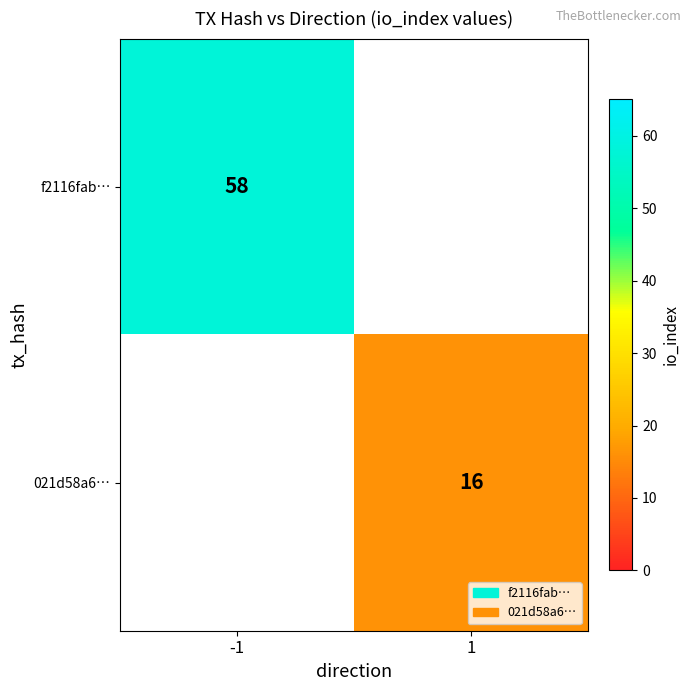

At how many categories does at least one series exceed 40?

1